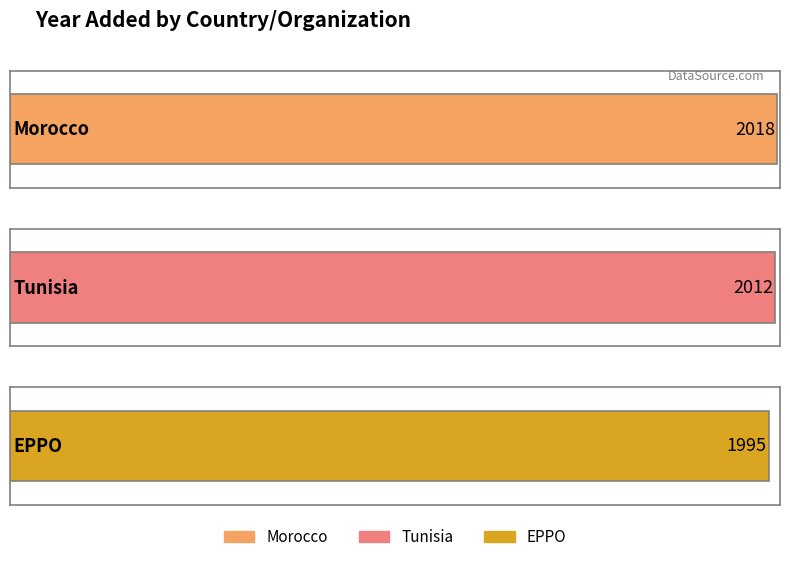

What position from the left is EPPO?

3